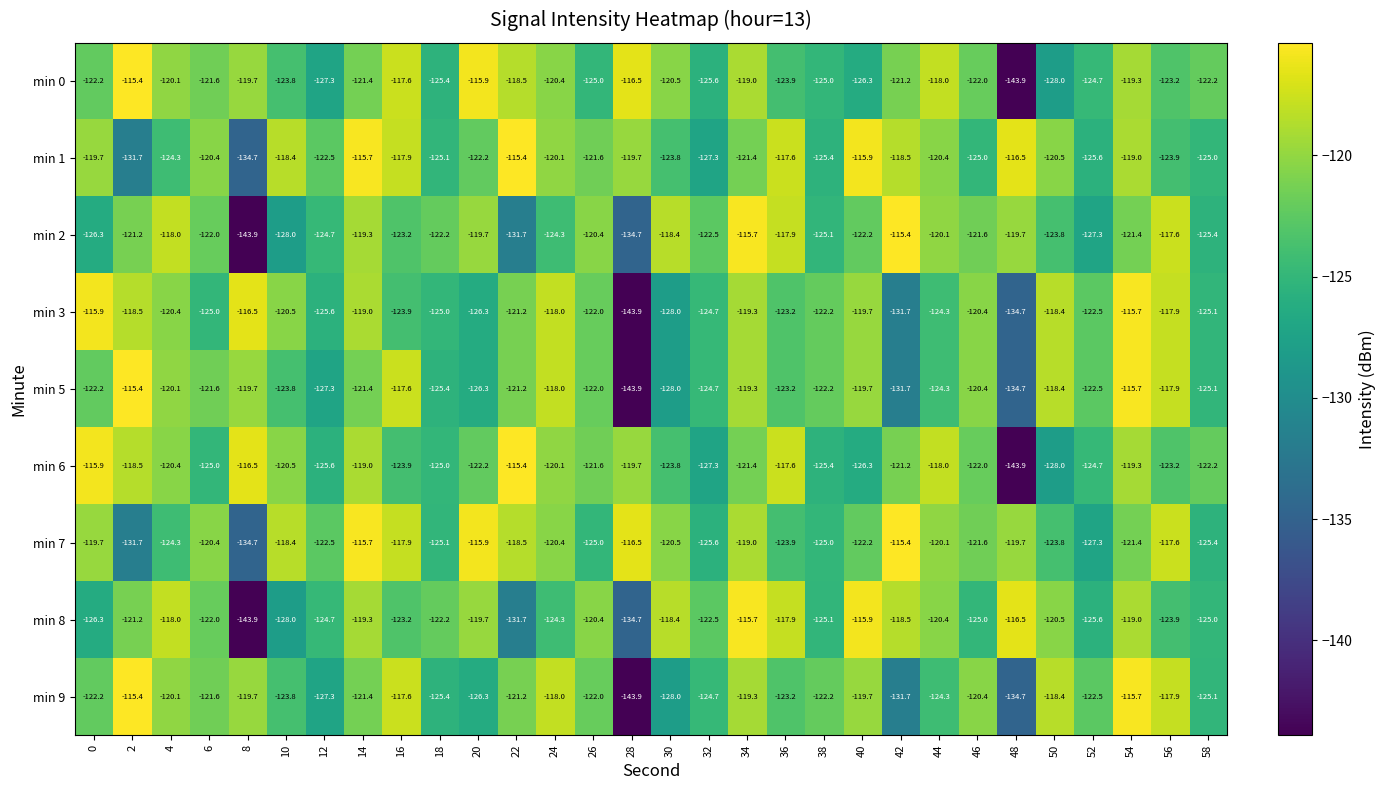

What is the difference between the maximum and minimum values in the min 3 series?

28.2